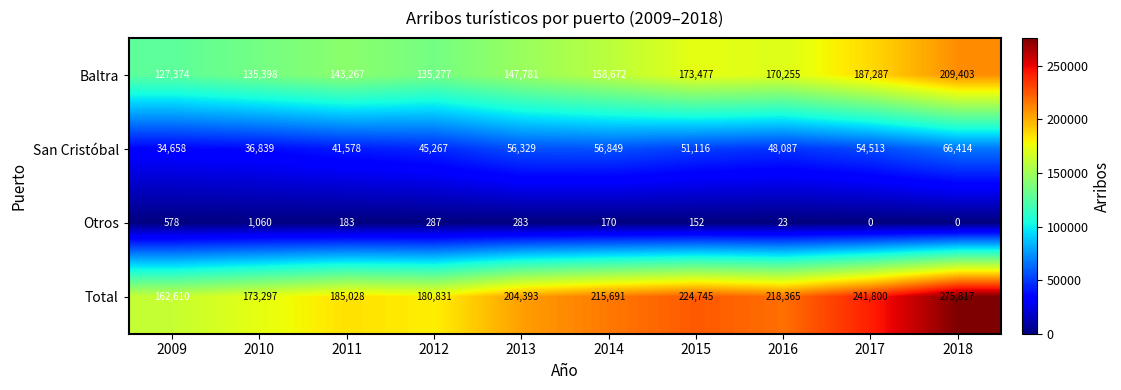

At which label is Otros closest to 530?

2009